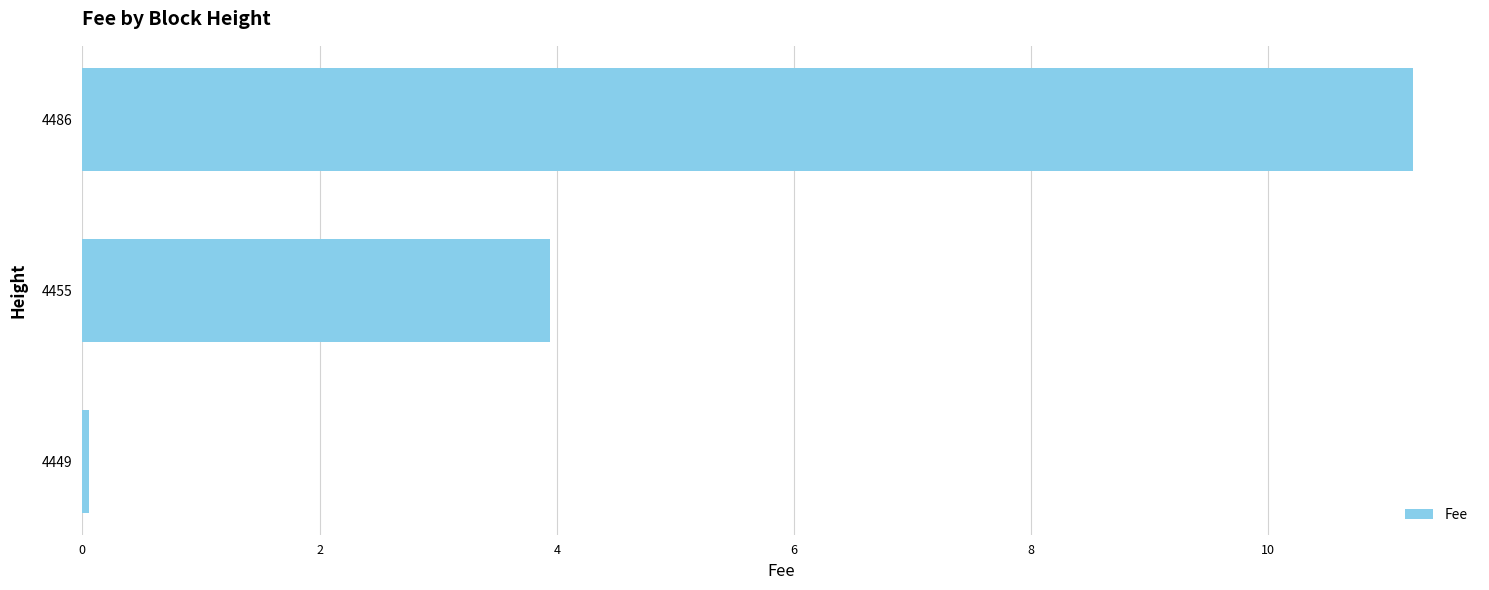

Rank the categories by value from highest to lowest.

4486, 4455, 4449